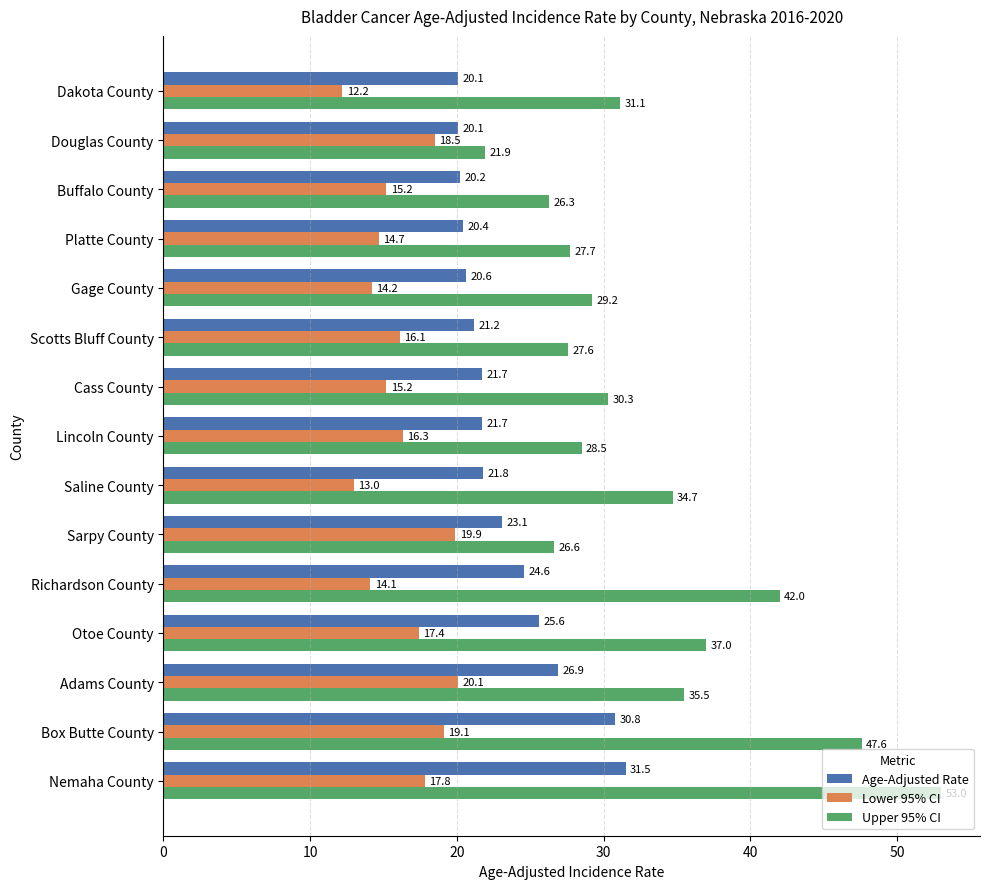

Count the number of categories in the chart.

15